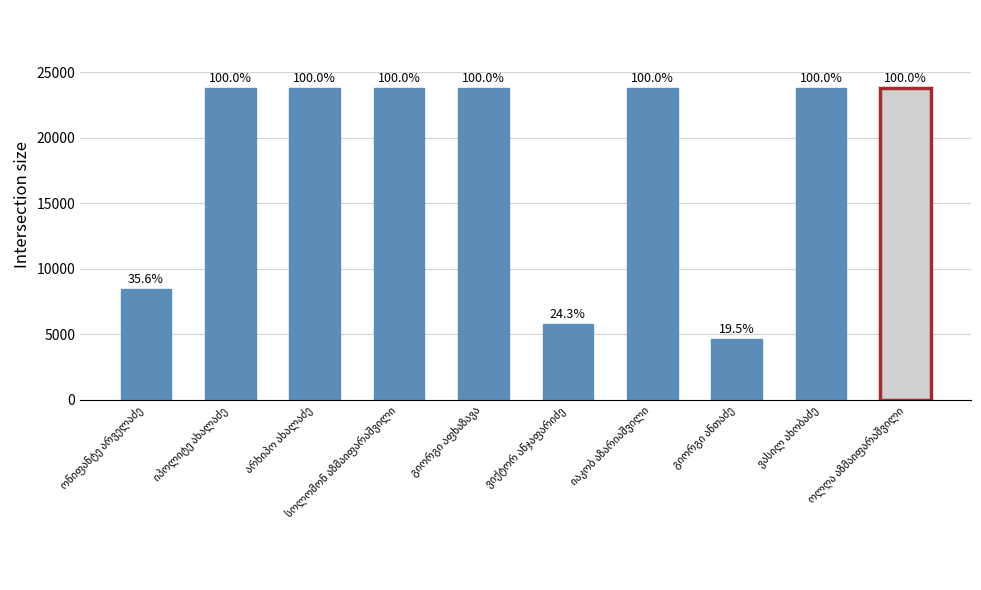

The chart shows a value of 42309 at სოლომონ აზმაიფარაშვილი. True or false?

False